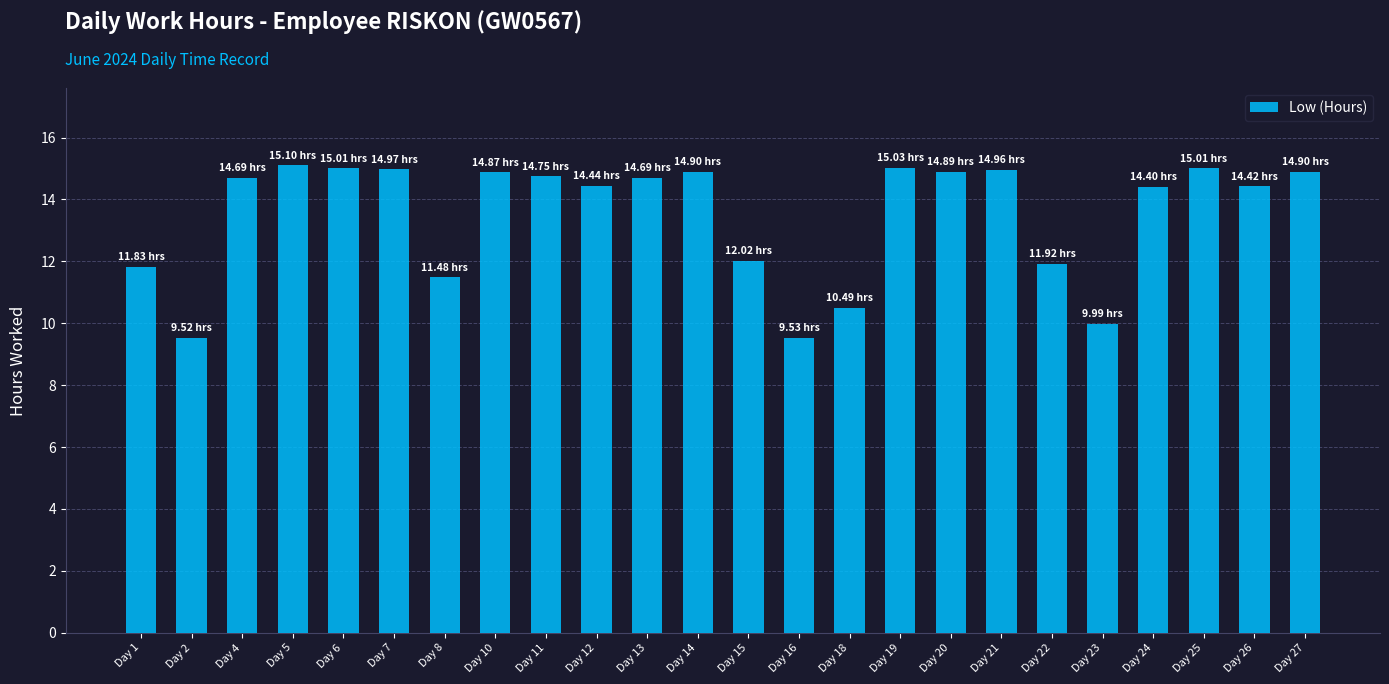

What is the difference between the maximum and minimum values?

5.6